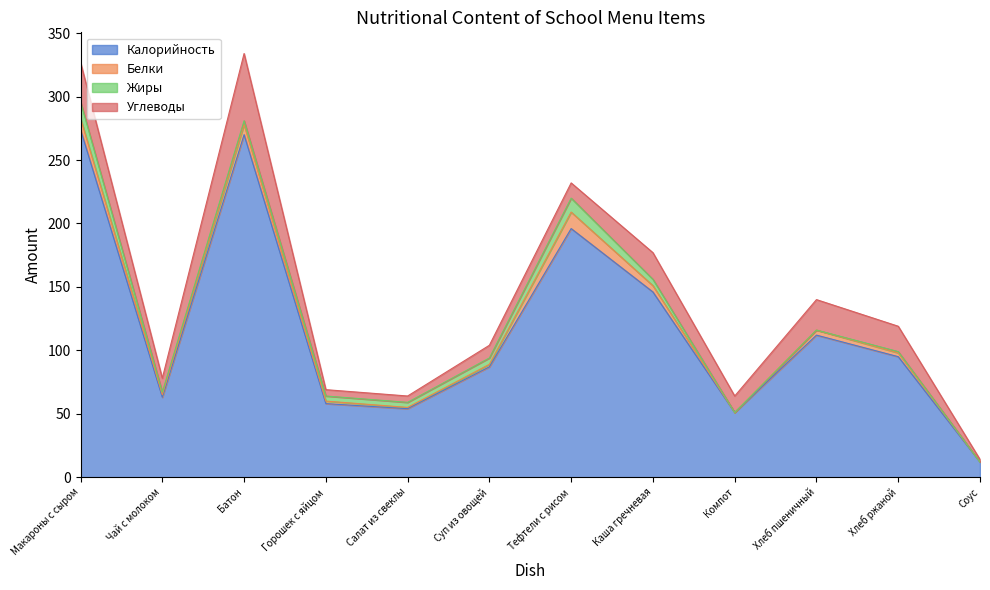

What position from the left is Соус?

12